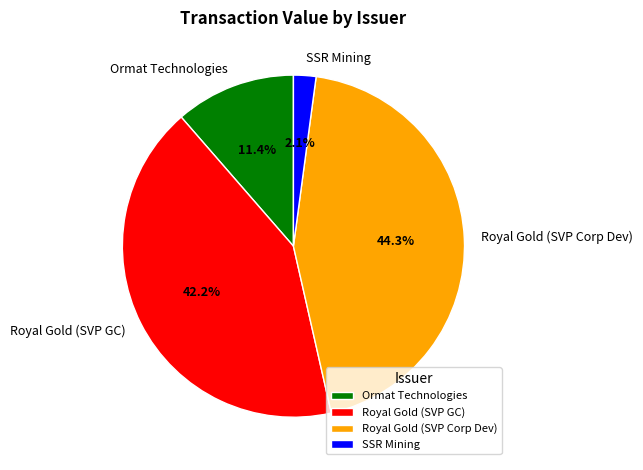

What percentage is the Royal Gold (SVP Corp Dev) slice, to the nearest percent?

44%